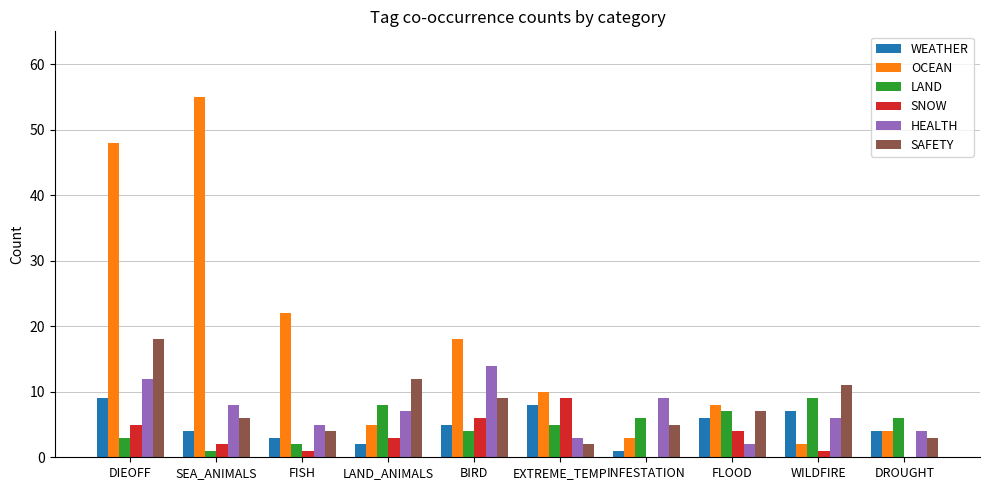

Which series has the largest total across all categories?

OCEAN